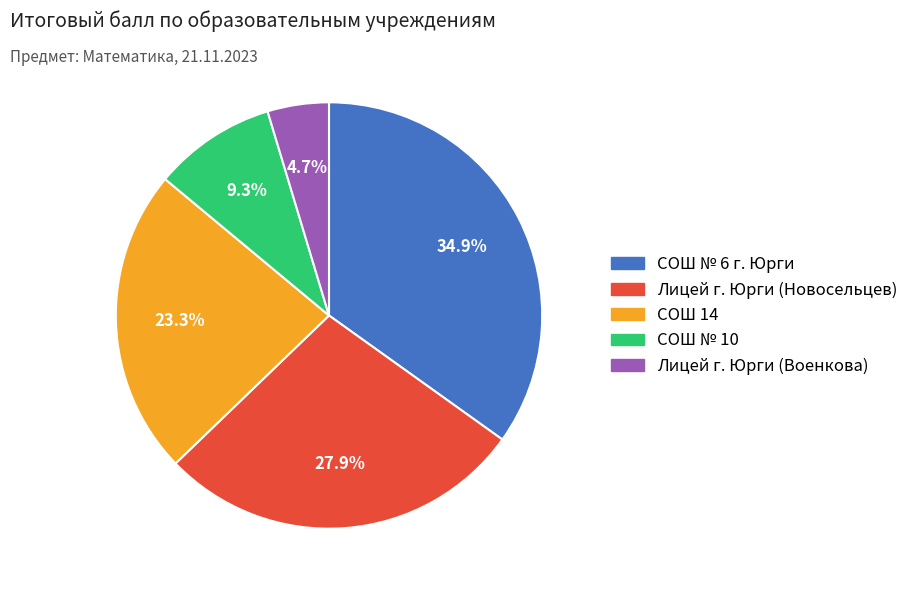

Is there any slice that represents more than half of the pie?

No